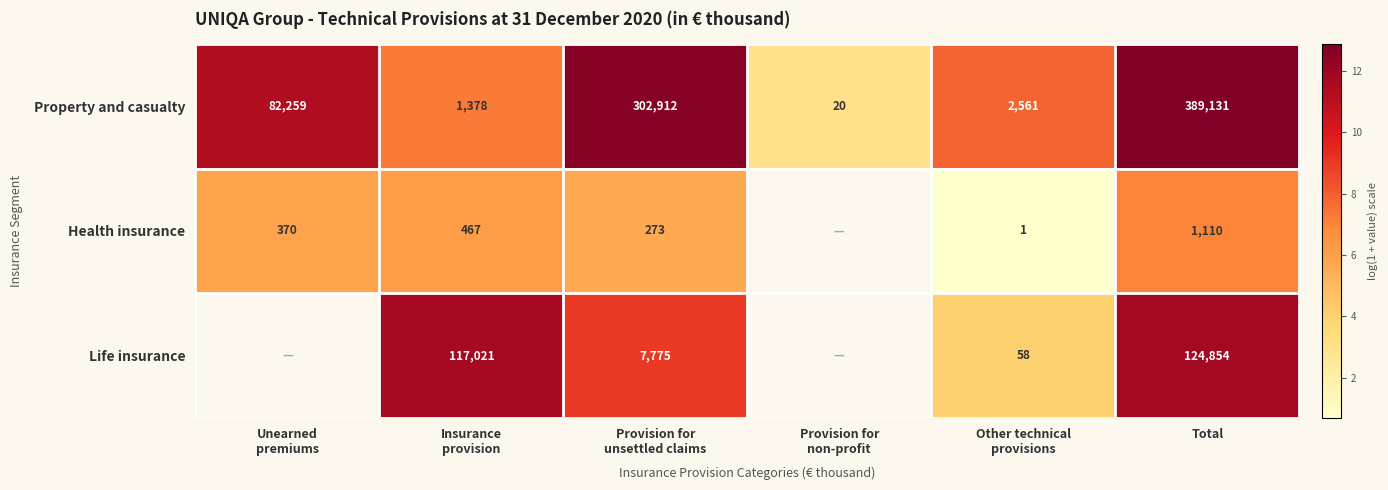

At which label does Property and casualty reach its peak?

Total